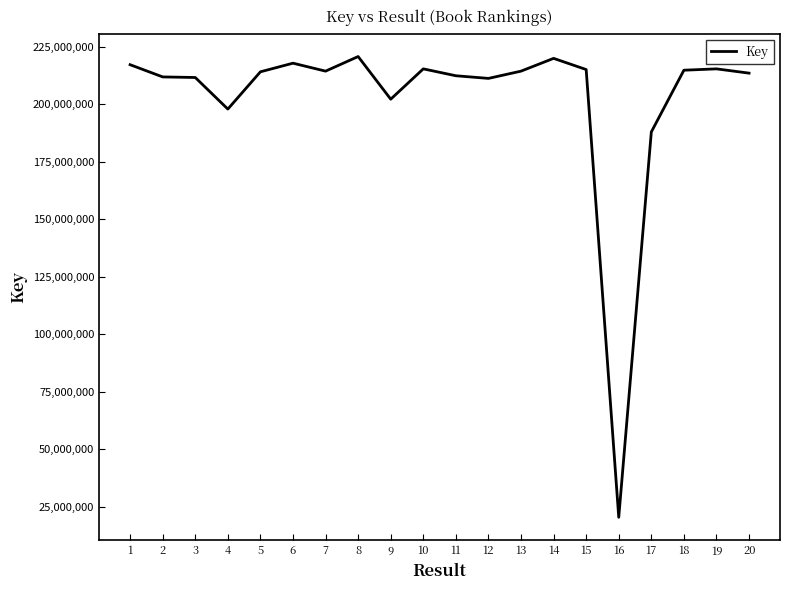

What is the change in value from 11 to 20?

+1138194